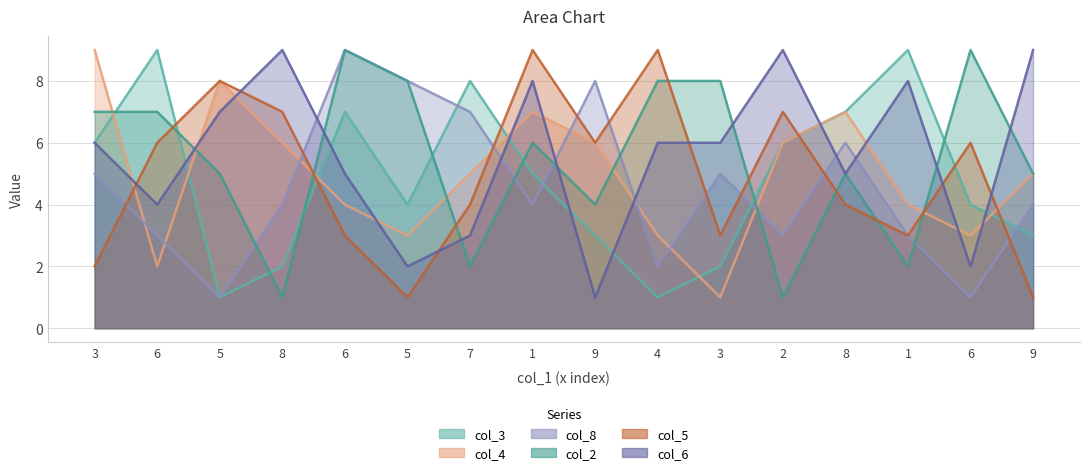

How many categories are shown in the chart?

16